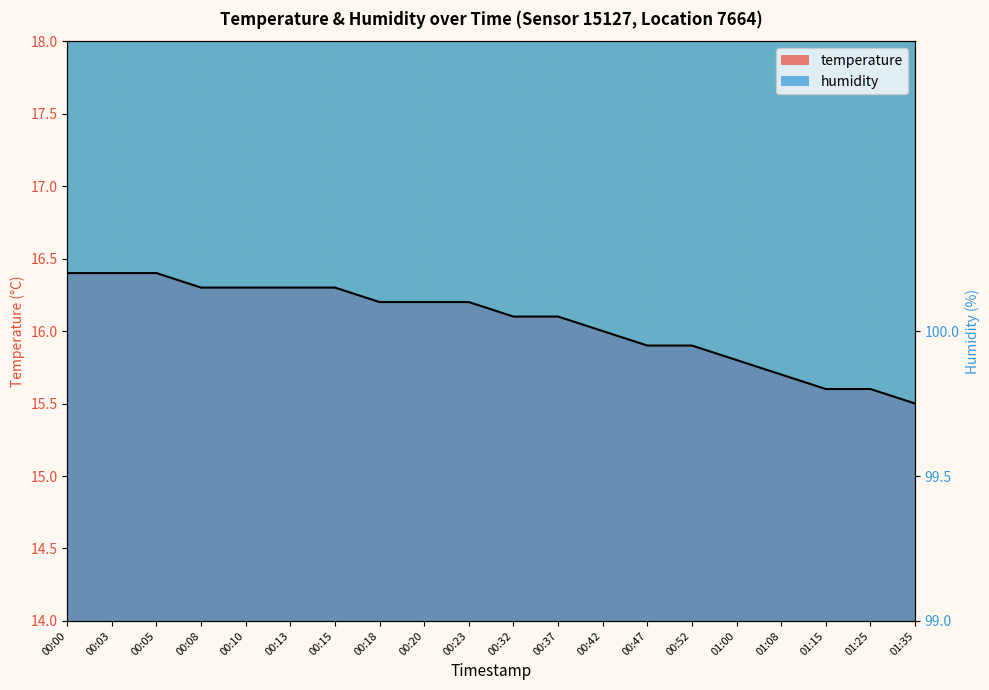

What is the label of the 18th point from the left?

01:15